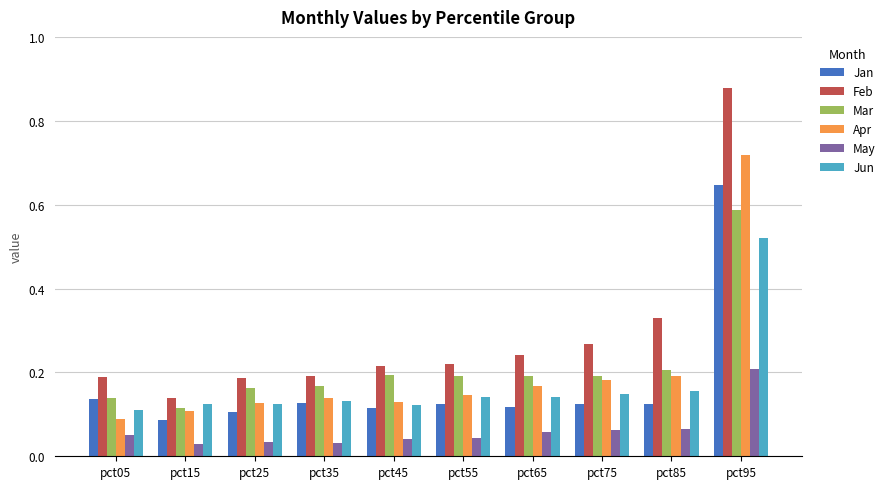

Which series has the largest range (max minus min)?

Feb